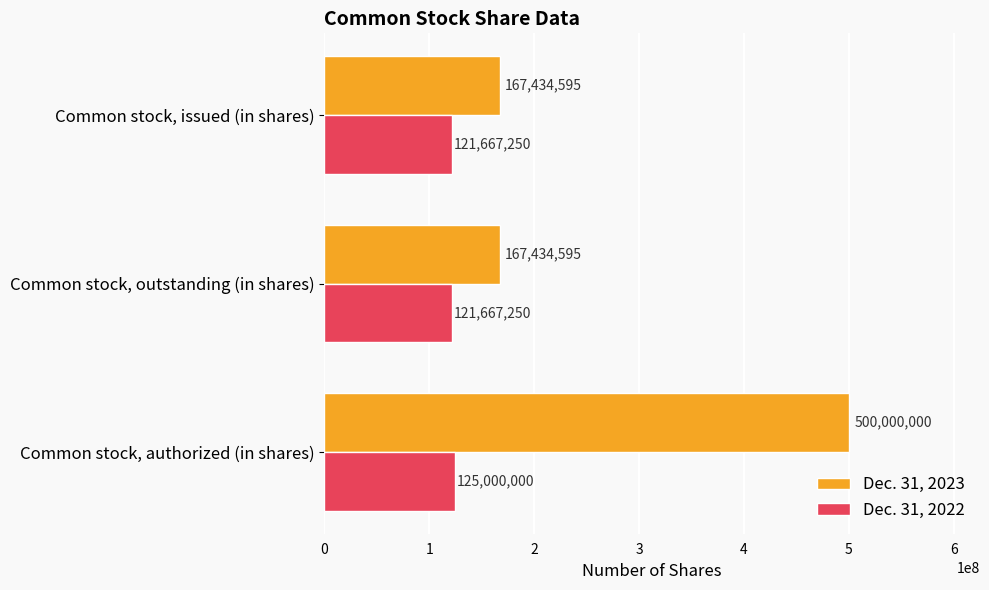

List the series in order of their peak value, highest first.

Dec. 31, 2023, Dec. 31, 2022